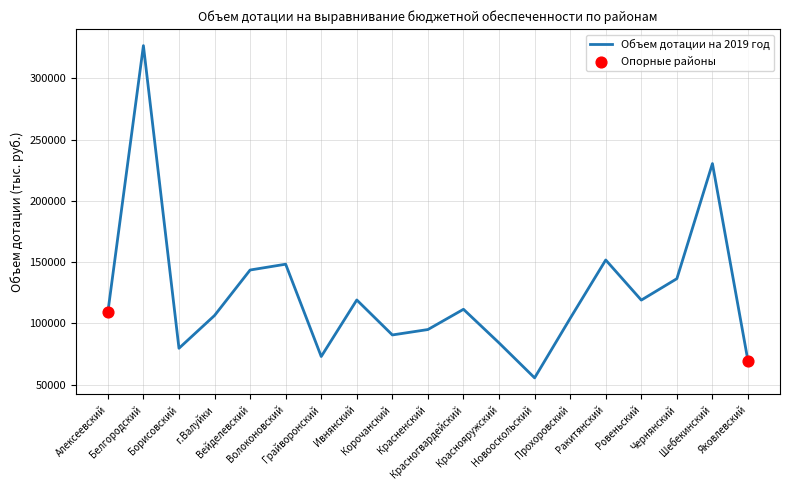

What is the greatest value displayed?

326844.7